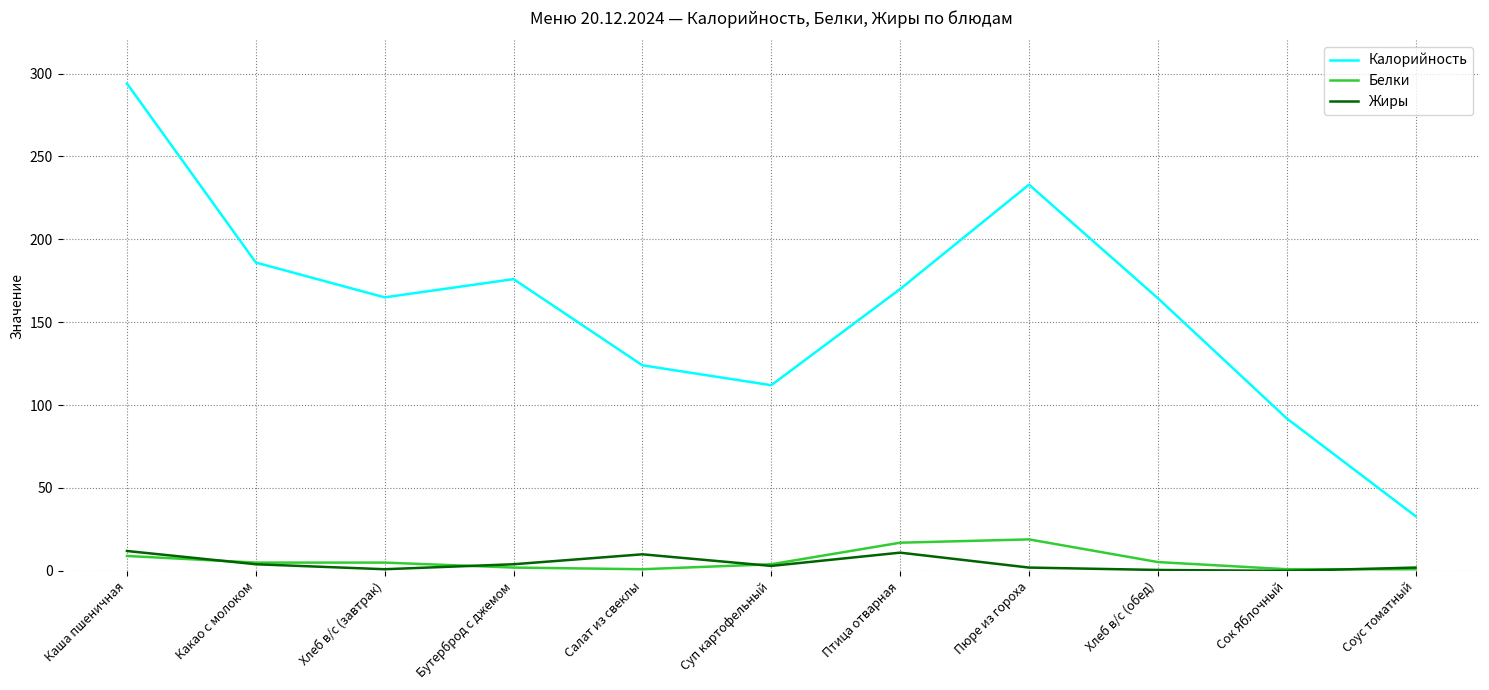

What is the sum of the Белки values at Хлеб в/с (обед) and Бутерброд с джемом?

7.3